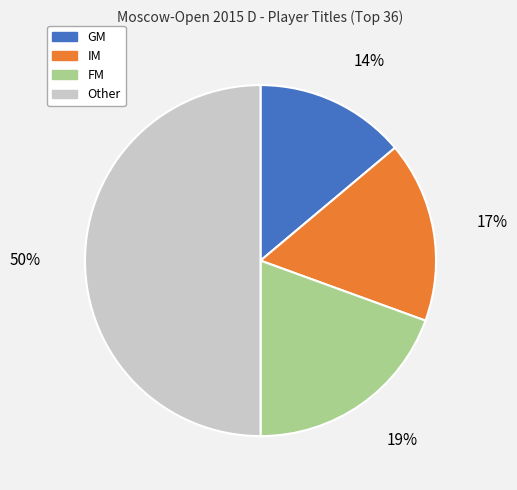

True or false: Other accounts for 50% of the total.

True